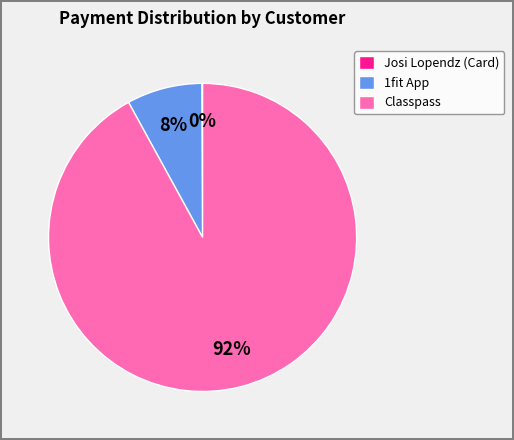

Is it true that Classpass is 92% of the pie?

True